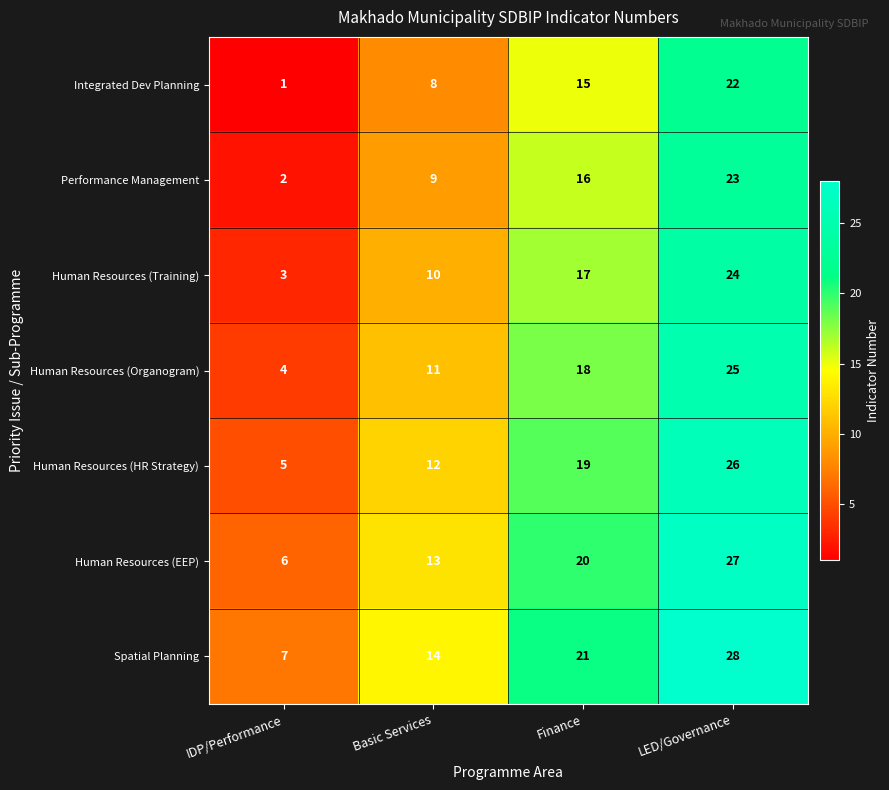

Count the number of categories in the chart.

4